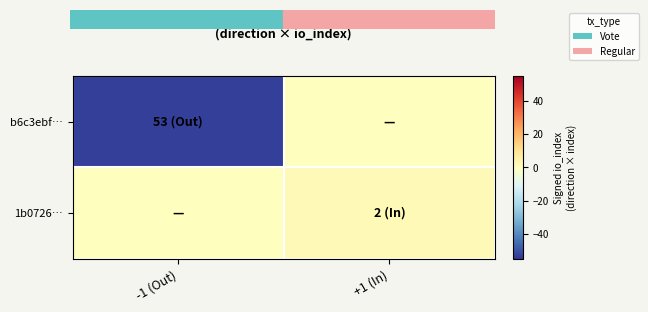

Rank the series by their maximum value, from highest to lowest.

1b0726…, b6c3ebf…